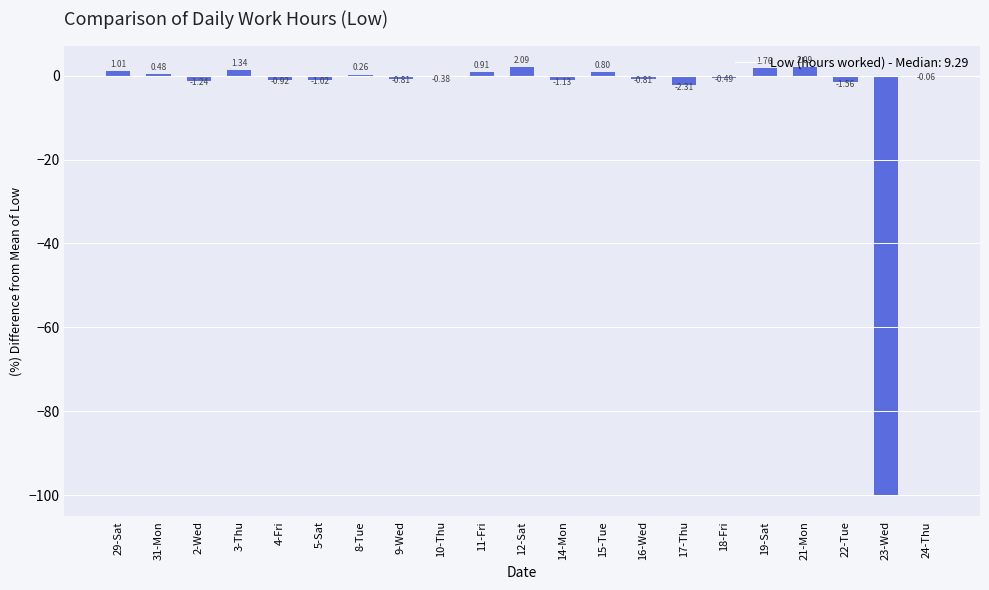

What is the ratio of the value at 12-Sat to the value at 3-Thu?

1.6